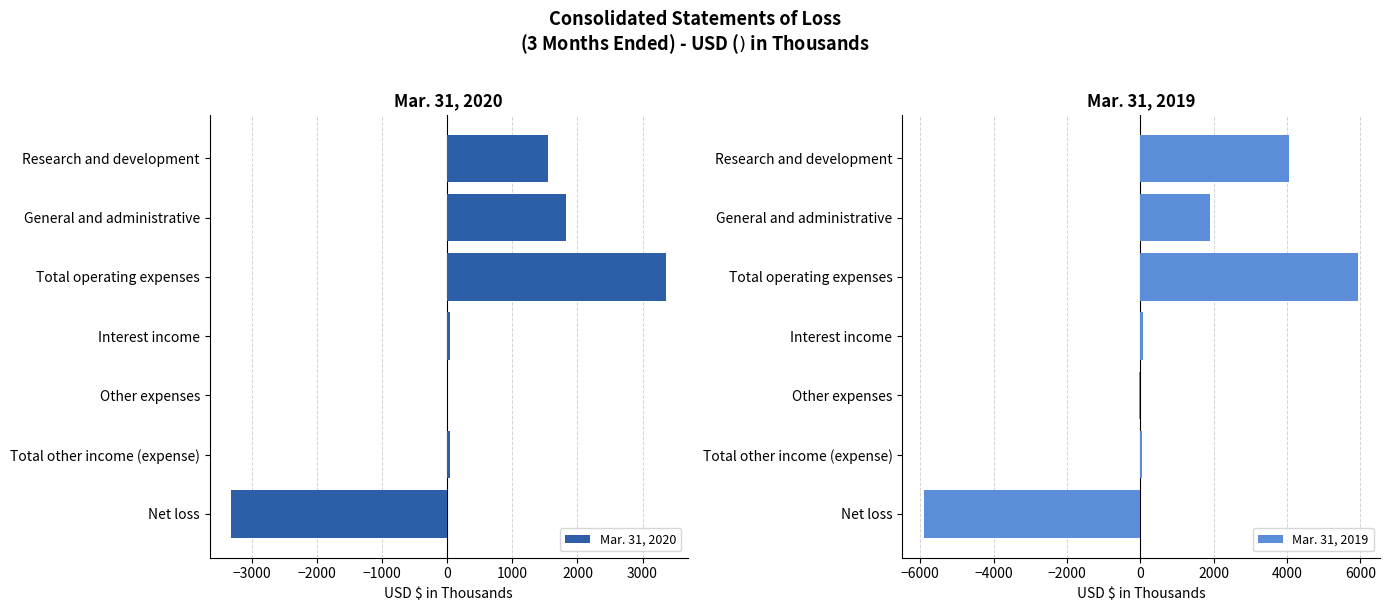

Read the Mar. 31, 2020 value at Total operating expenses, to the nearest 10.

3360